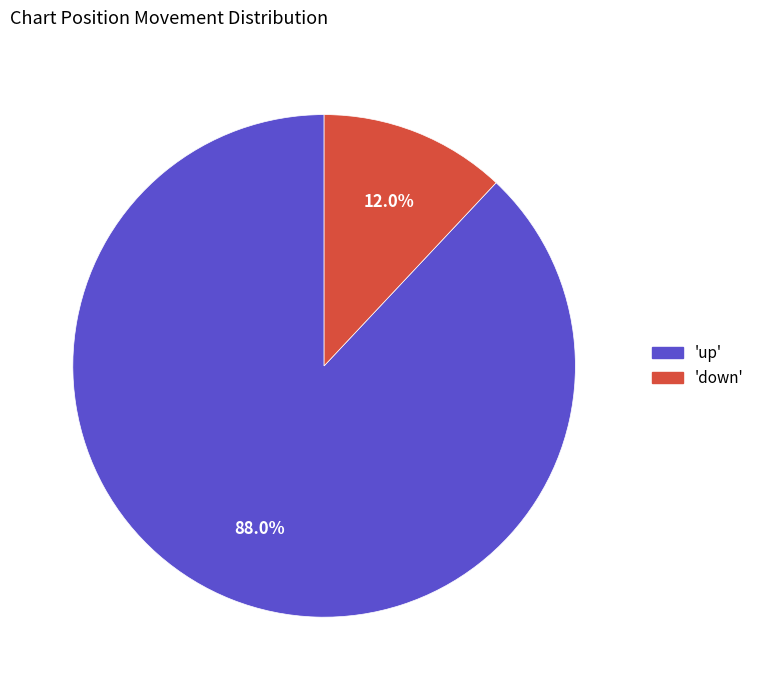

Count the number of slices in the pie.

2